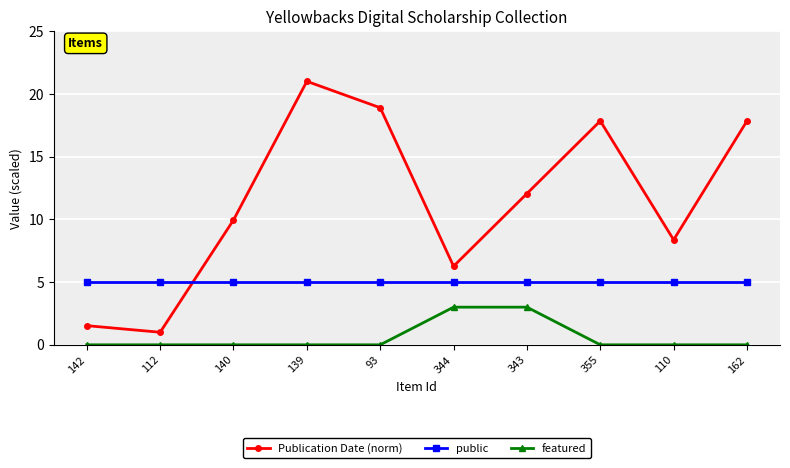

Reading left to right, what are all the values shown in this chart?

Publication Date (norm): 142=1.5	112=1.0	140=9.9	139=21.0	93=18.9	344=6.3	343=12.1	355=17.8	110=8.4	162=17.8
public: 142=5.0	112=5.0	140=5.0	139=5.0	93=5.0	344=5.0	343=5.0	355=5.0	110=5.0	162=5.0
featured: 142=0.0	112=0.0	140=0.0	139=0.0	93=0.0	344=3.0	343=3.0	355=0.0	110=0.0	162=0.0